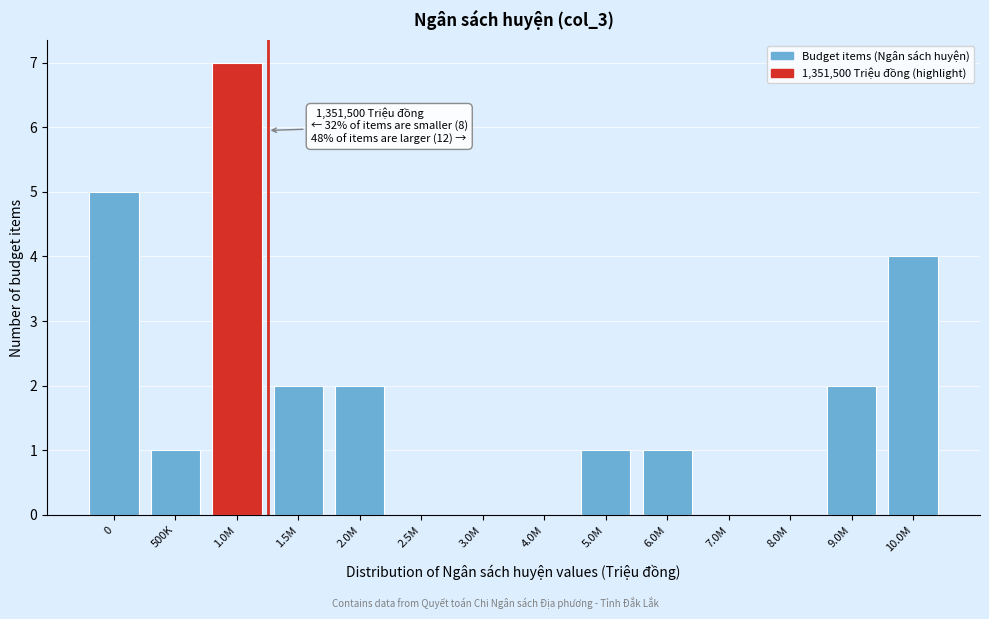

Reading left to right, transcribe all the data shown in this chart.

0=5	500K=1	1.0M=7	1.5M=2	2.0M=2	2.5M=0	3.0M=0	4.0M=0	5.0M=1	6.0M=1	7.0M=0	8.0M=0	9.0M=2	10.0M=4